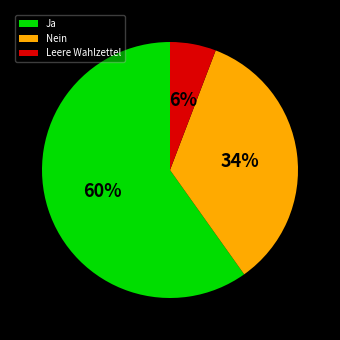

How many segments does this pie chart have?

3